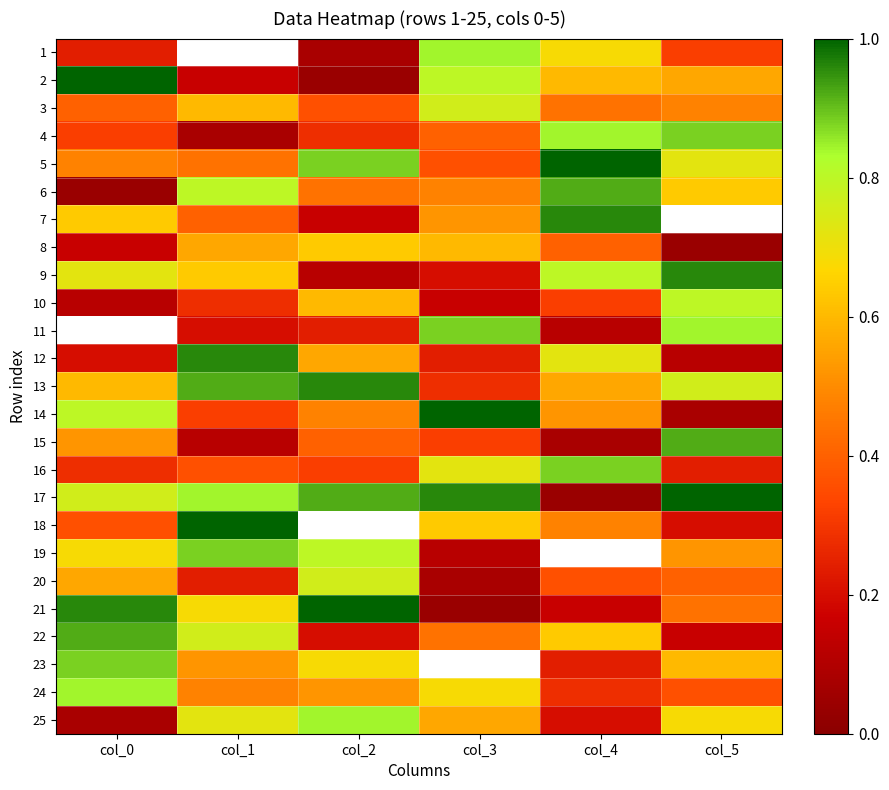

At how many categories does at least one series exceed 0?

6